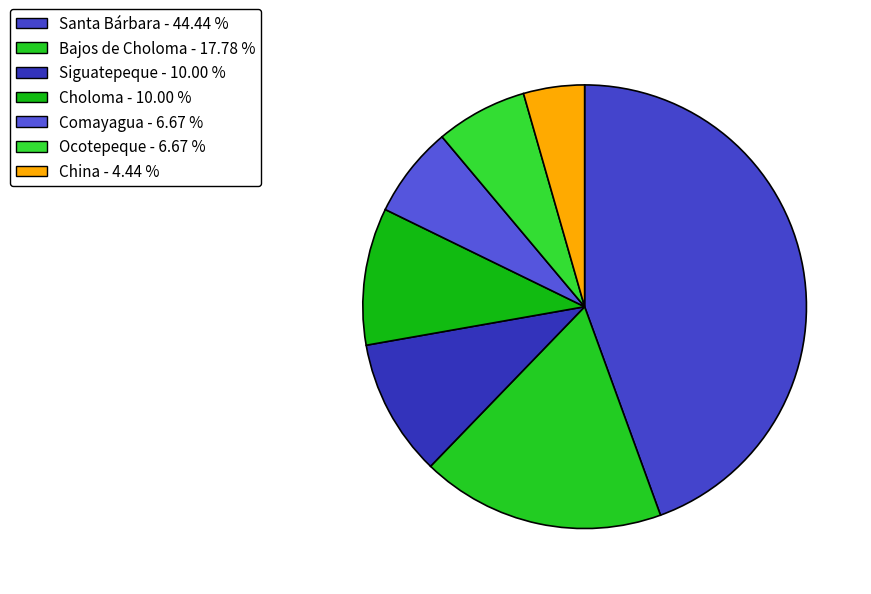

How many segments does this pie chart have?

7